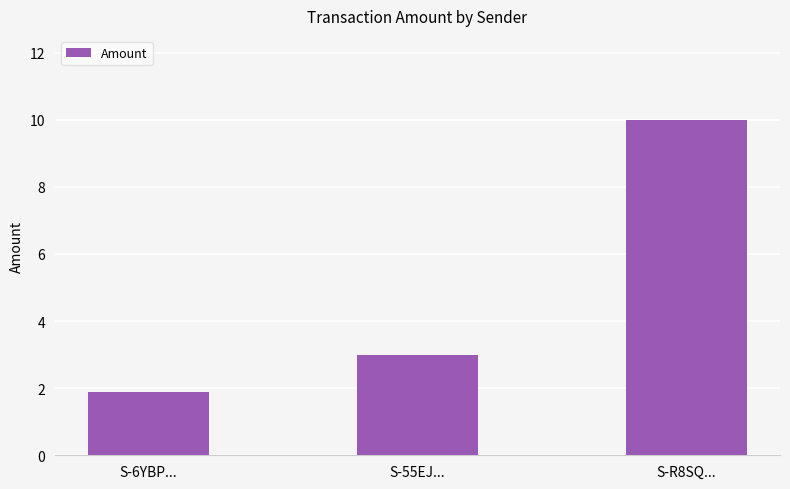

Is it true that the value at S-R8SQ... is 5.0?

False